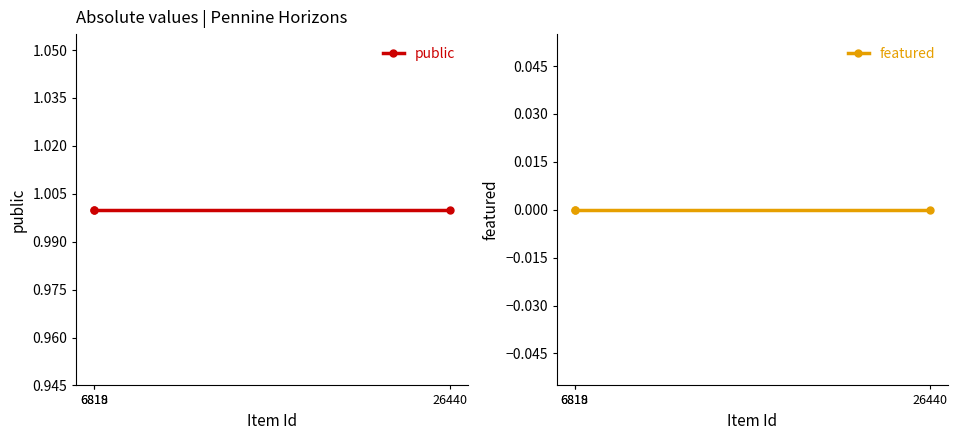

Which has a higher value, 26440 or 6818?

26440